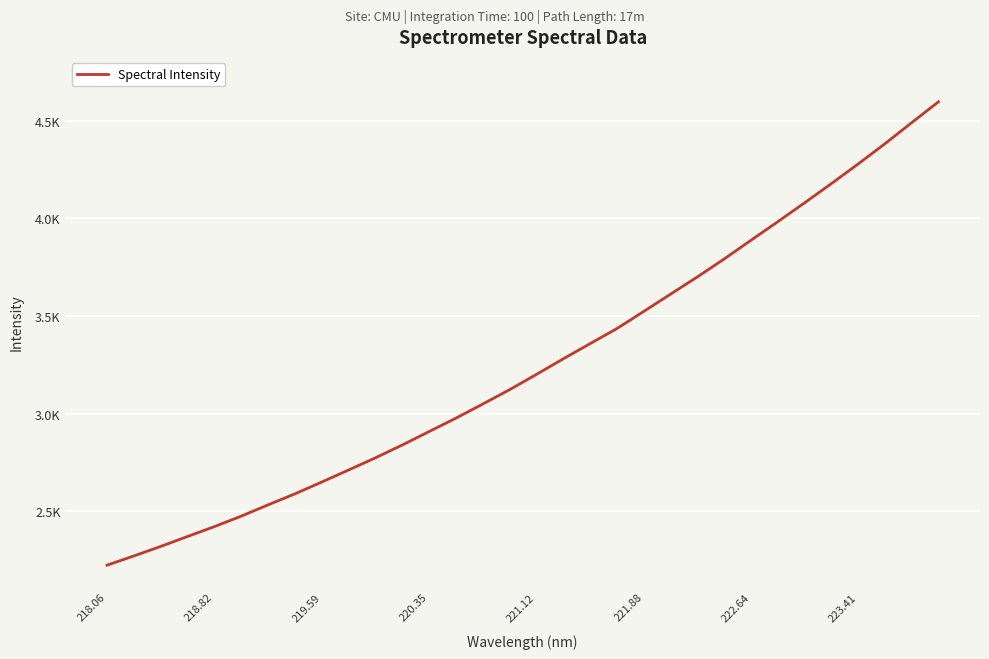

What is the greatest value displayed?

4595.7